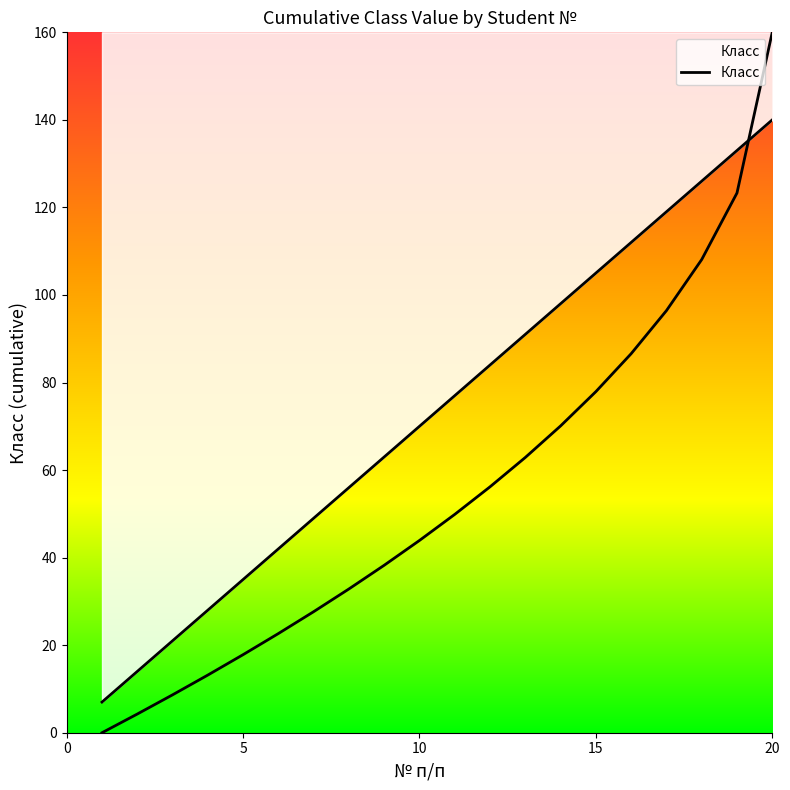

What is the difference between the maximum and second lowest values?

126